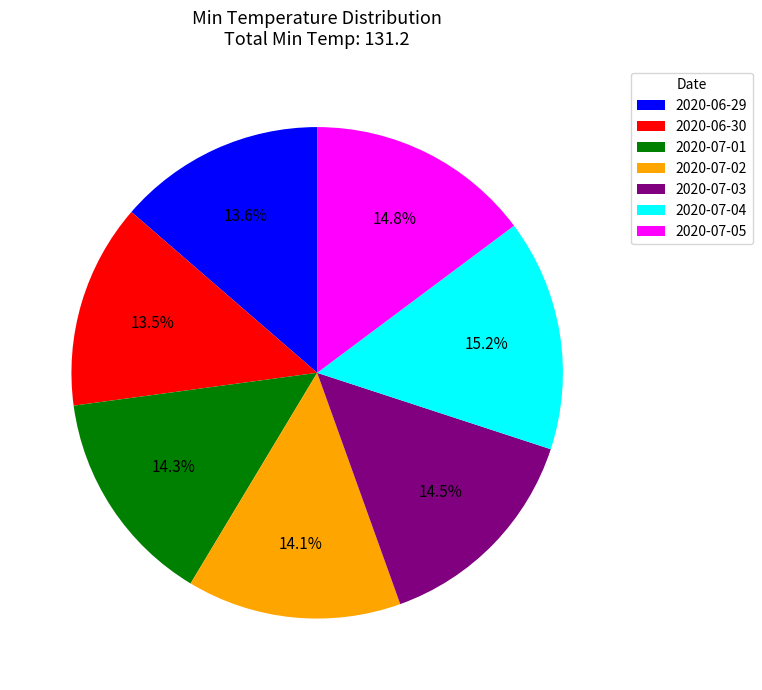

Is there a majority slice in this chart?

No